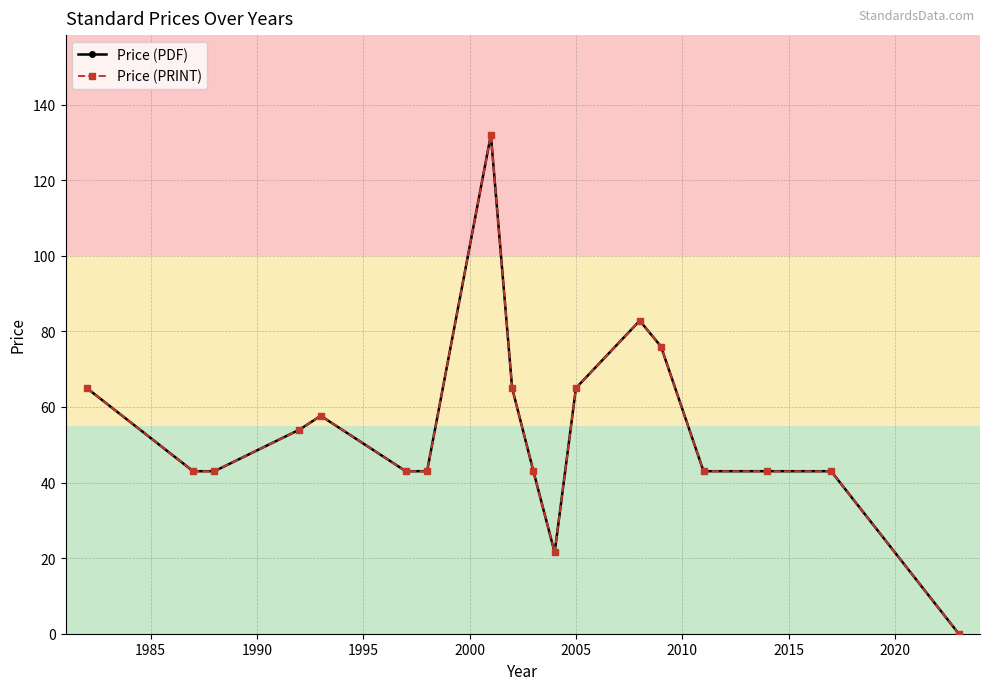

Does the chart have visible grid lines?

Yes